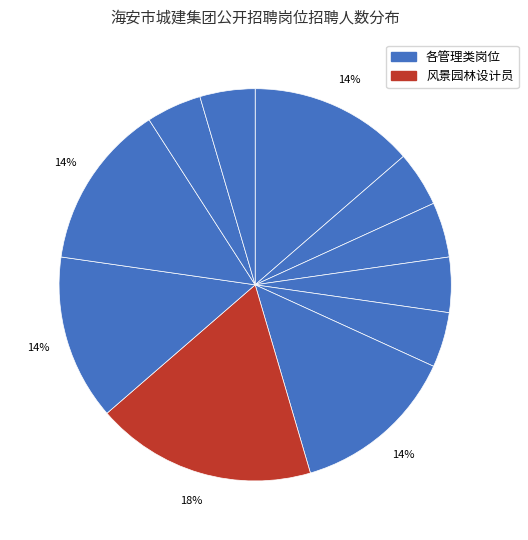

What is the largest slice in the pie chart?

风景园林设计员